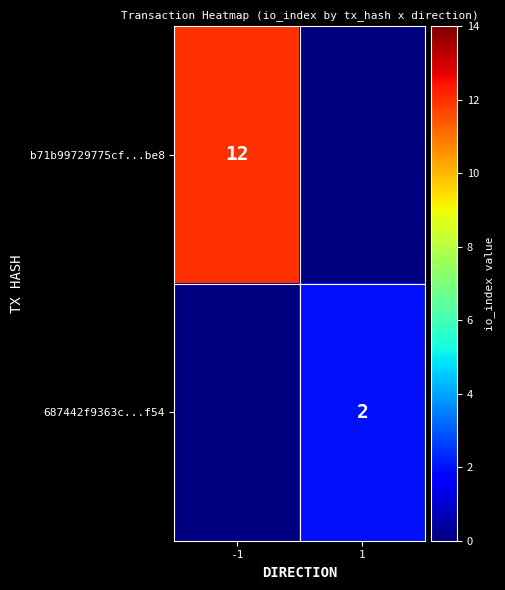

Between 1 and -1, which is larger?

-1